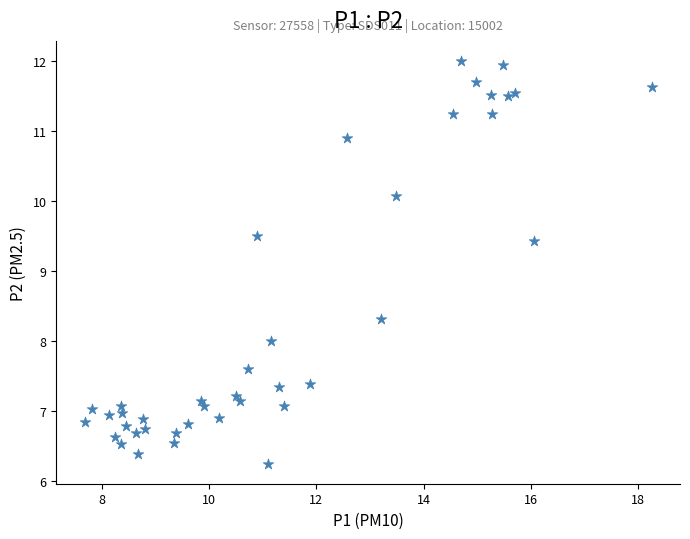

What is the range of X values (max minus min)?

10.6